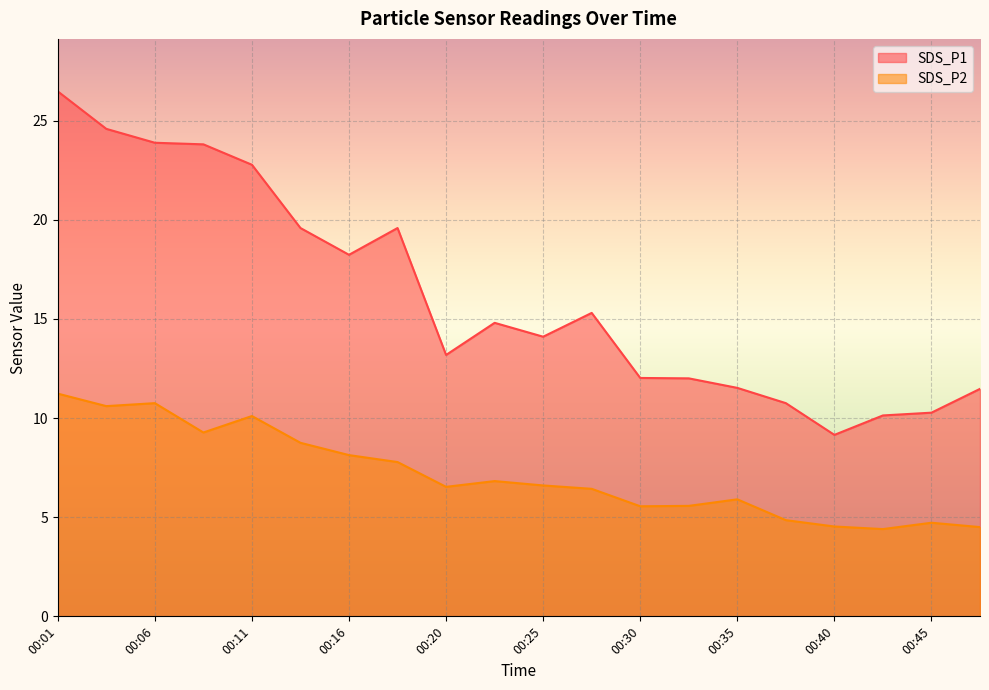

The SDS_P1 series shows 11.4 at 00:08. True or false?

False